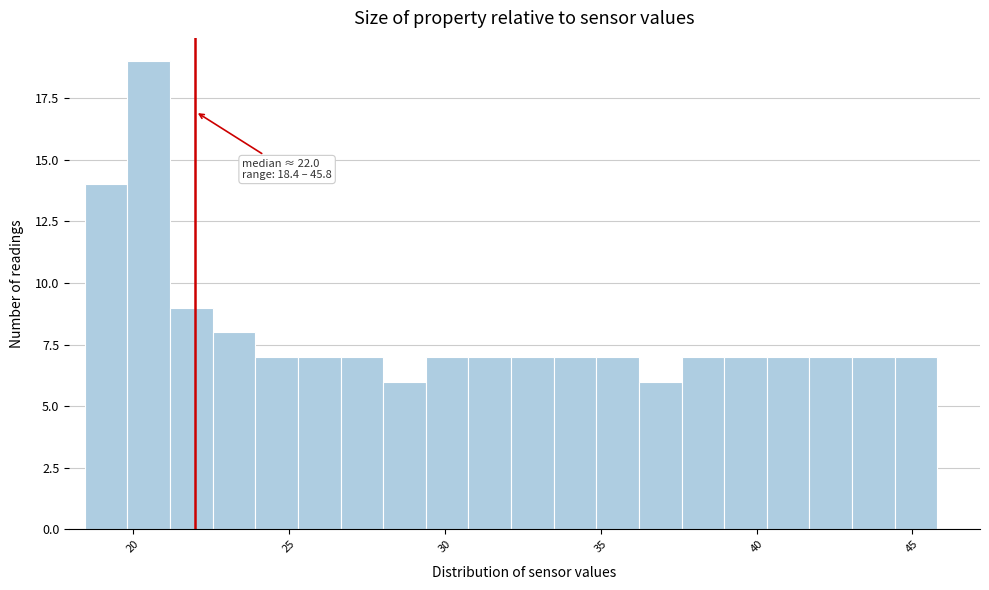

Read against the x-axis, roughly where is the centre of the tallest bar?

20.5